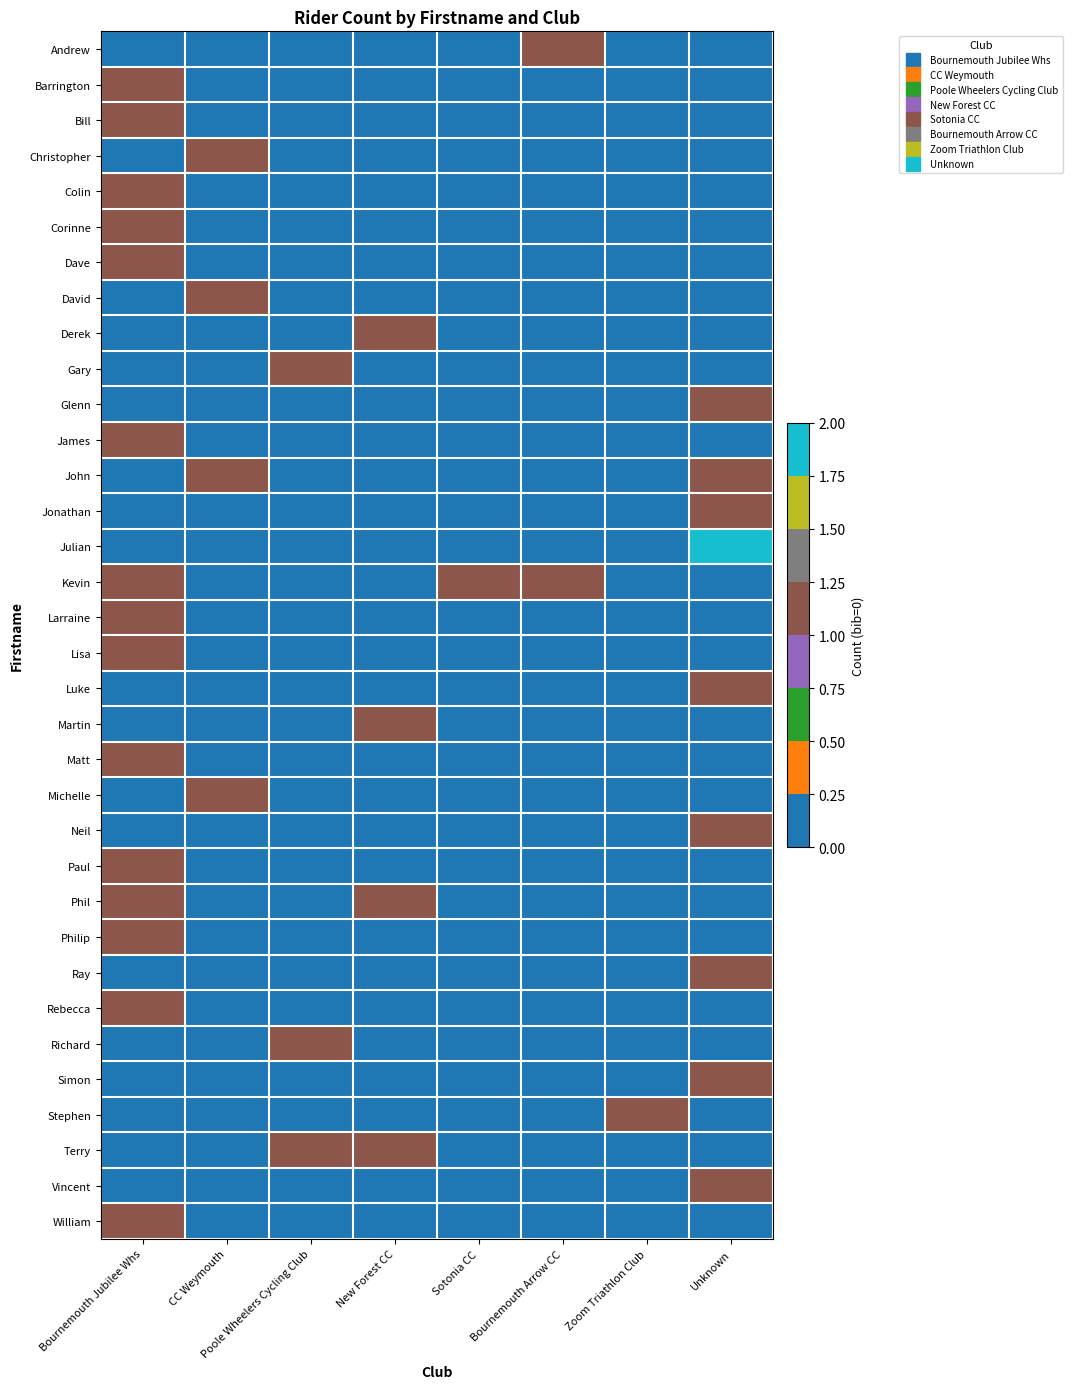

At how many categories does at least one series exceed 1?

1